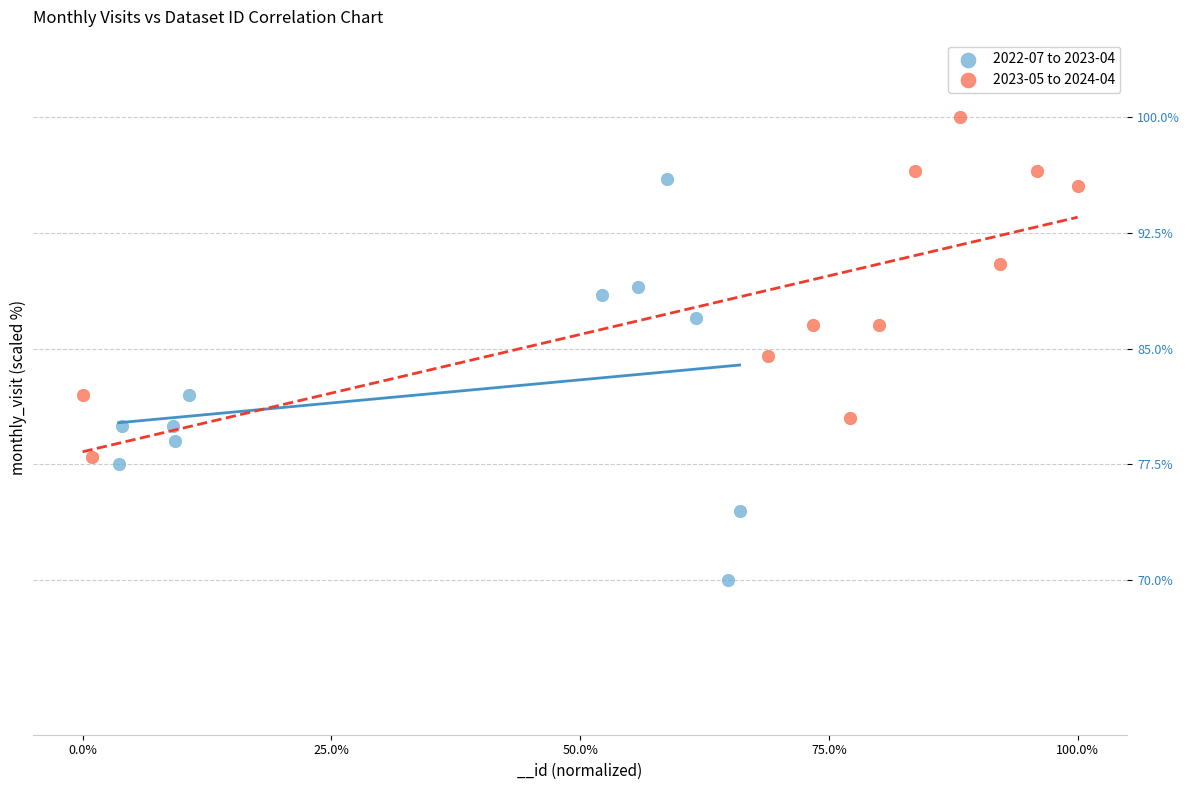

Which series contains the lowest Y value?

2022-07 to 2023-04